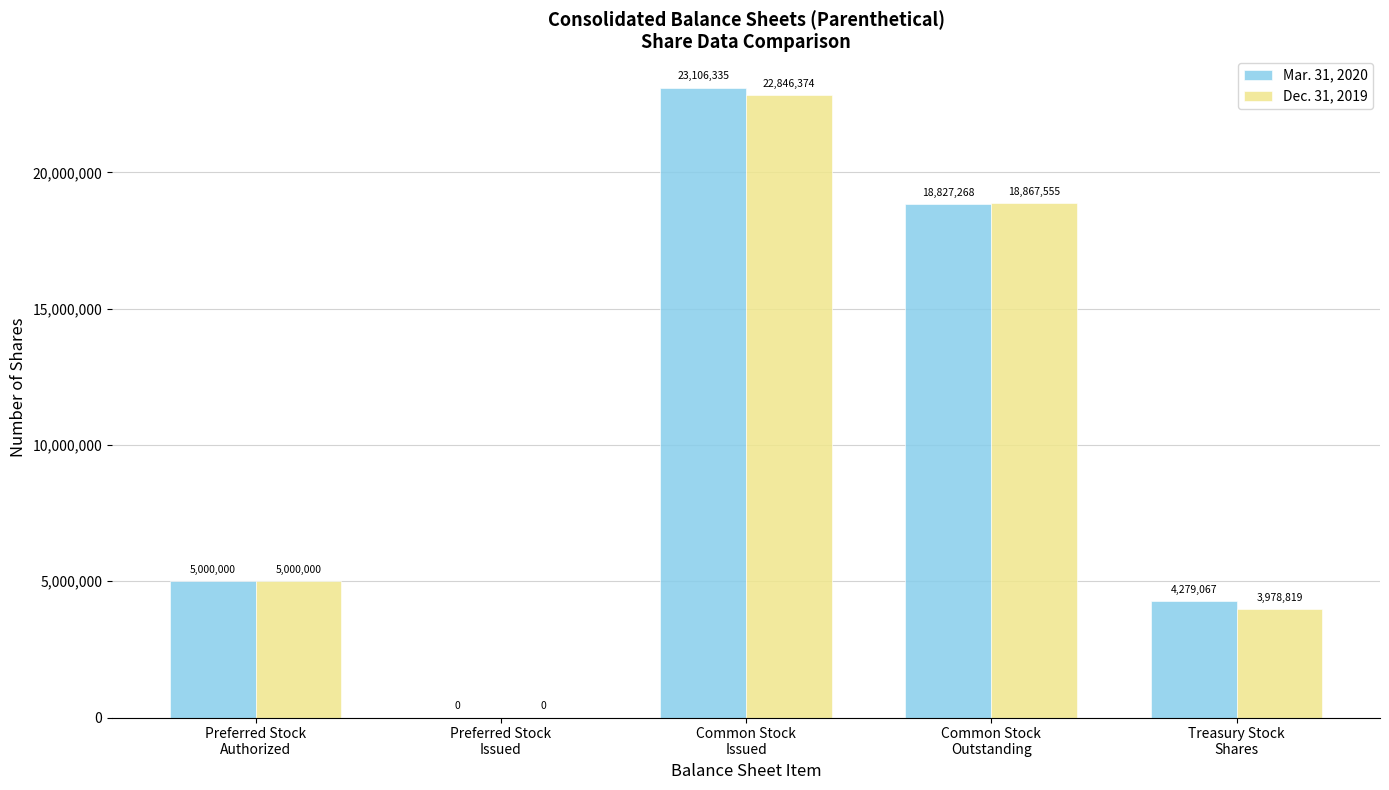

What is the maximum value shown in the chart?

23106335